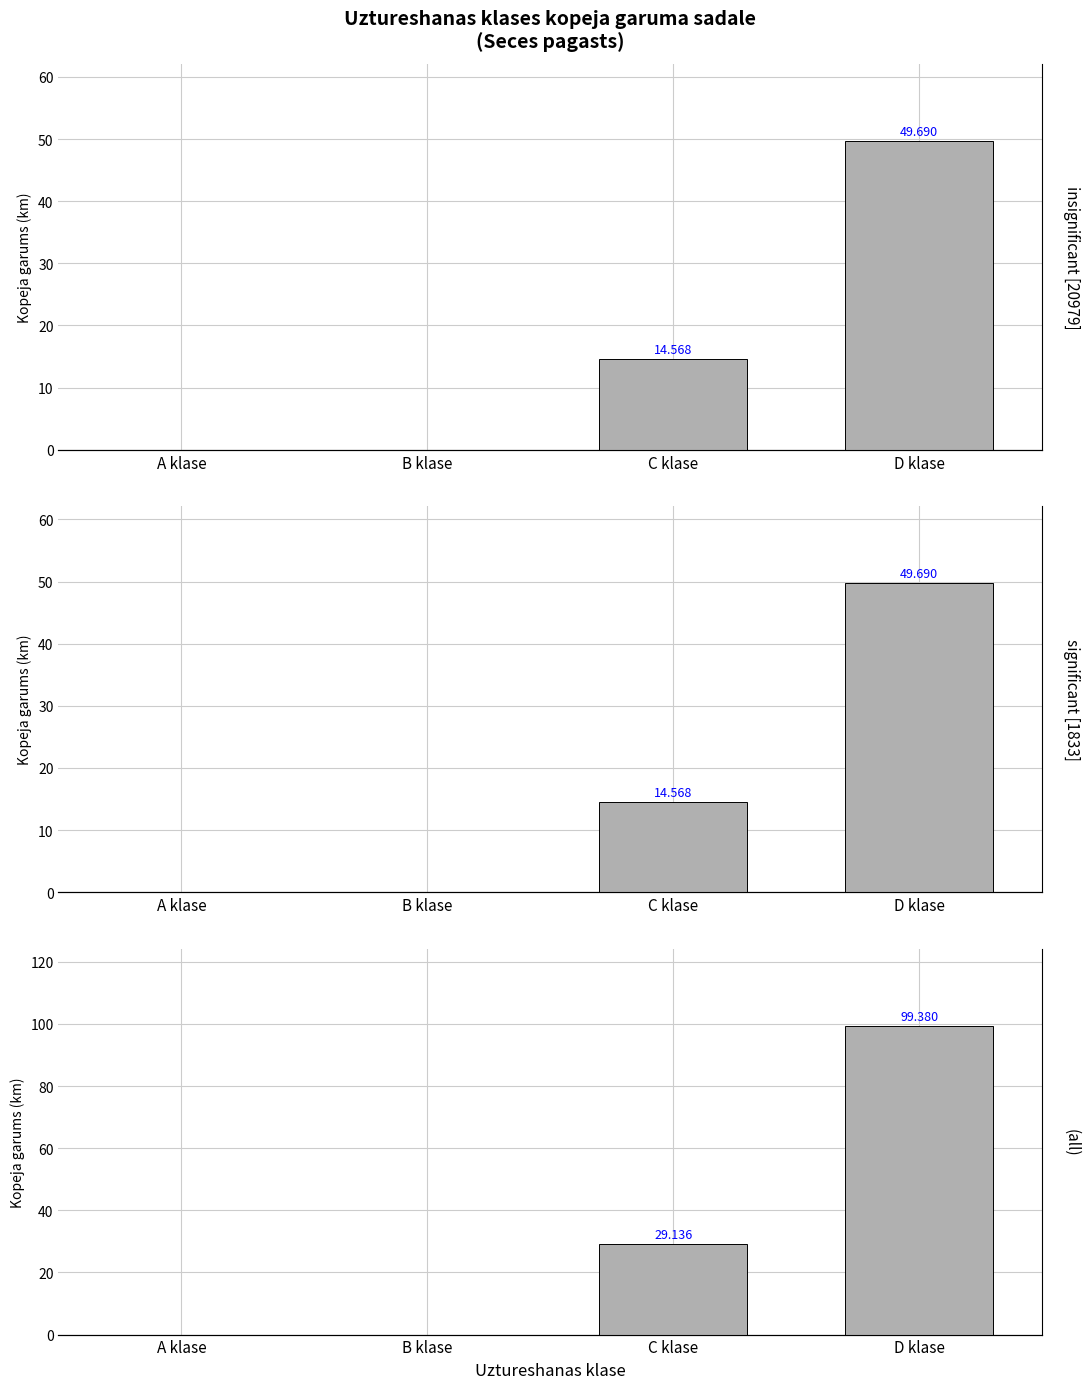

How many values in insignificant [20979] are above zero?

2